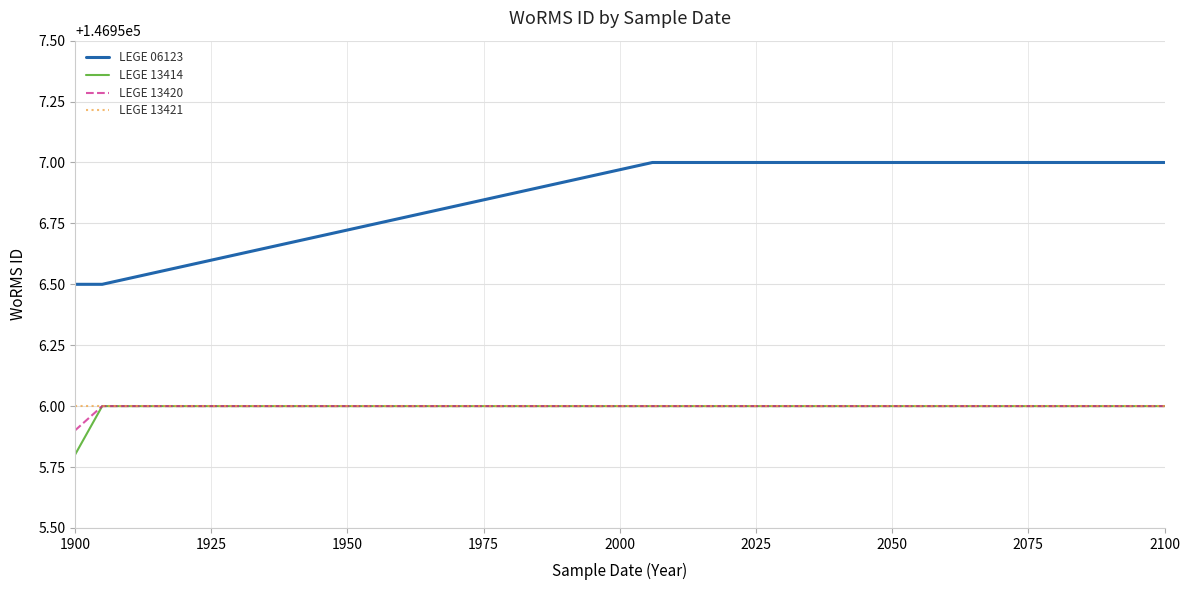

What is the sum of all LEGE 06123 values?

1028697.2